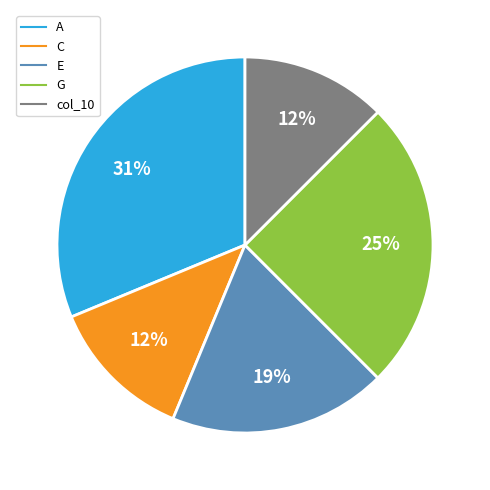

Which has a higher value, C or A?

A